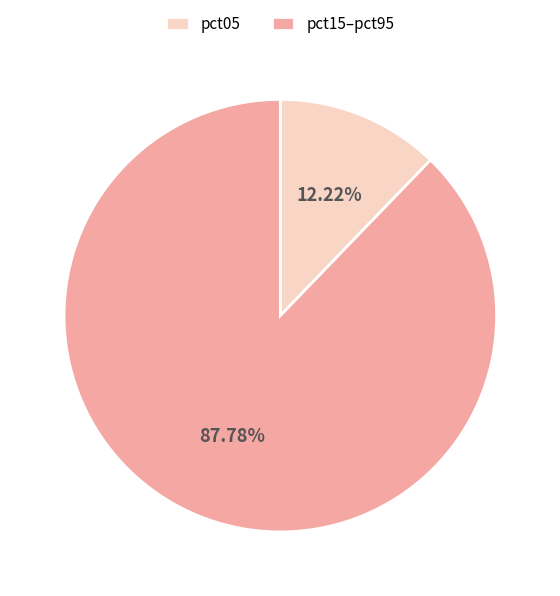

How many segments does this pie chart have?

2